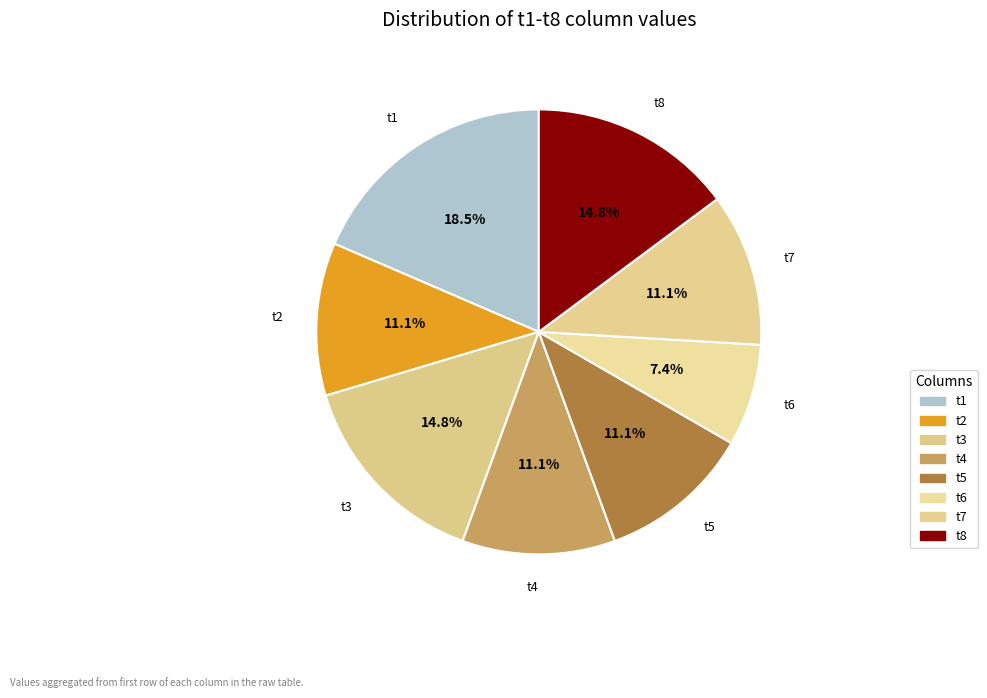

What portion of the pie excludes t2?

88.9%